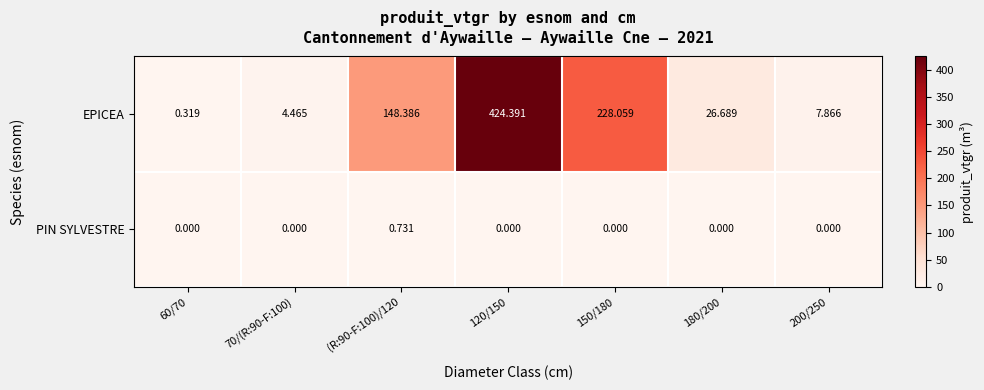

Which series has the largest range (max minus min)?

EPICEA